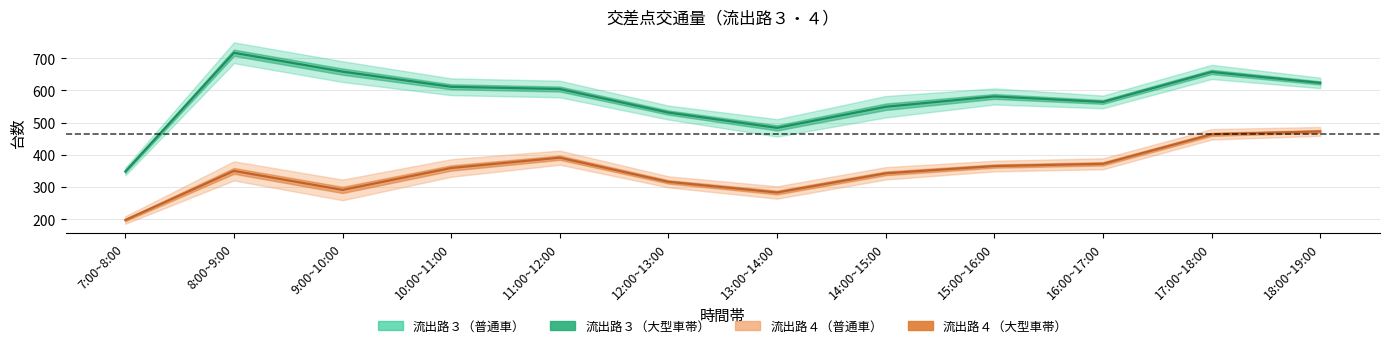

How many lines are shown in the chart?

4